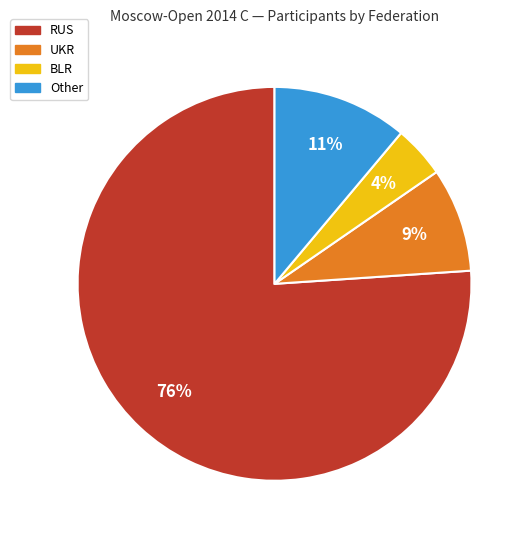

The Other slice represents 1% of the pie. True or false?

False